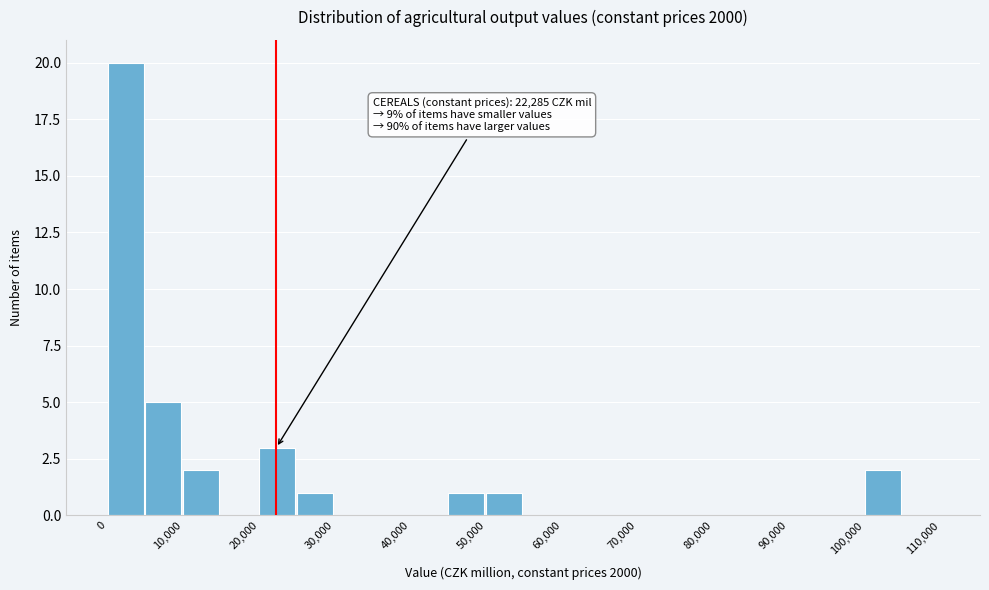

Which range on the x-axis has the tallest bar?

0 to 5000